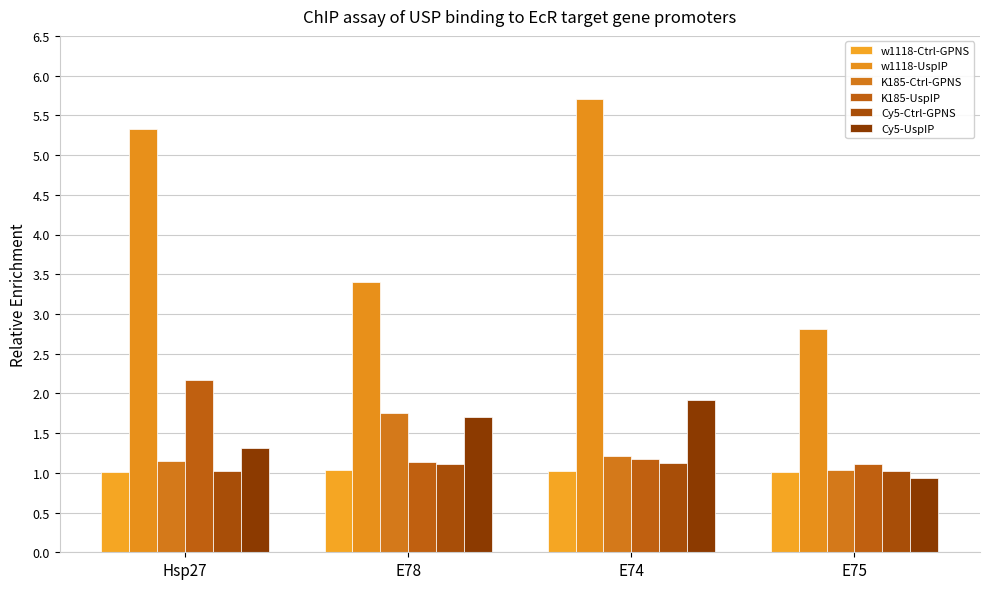

What is the spread (max minus min) of values at E74?

4.7